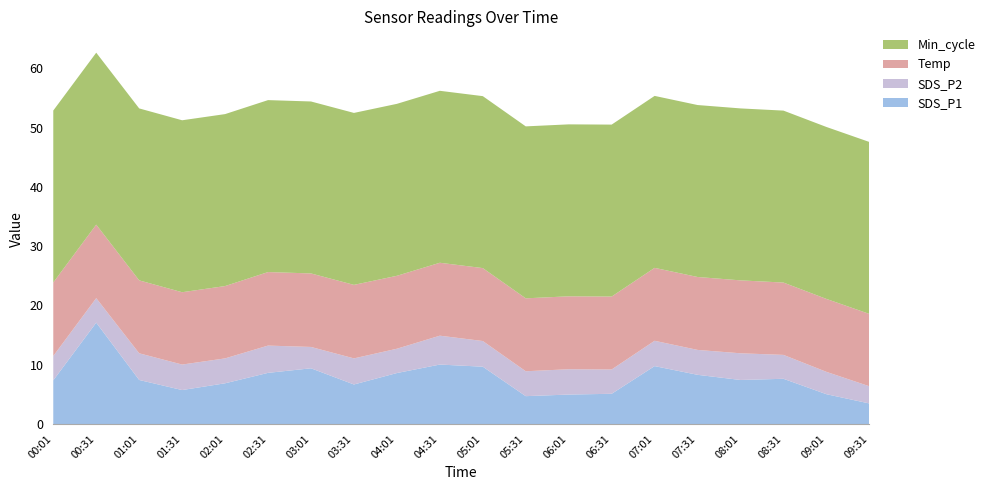

Reading left to right, extract all data points from this chart.

SDS_P1: 7.4	17.1	7.4	5.7	6.9	8.6	9.4	6.7	8.6	10.0	9.7	4.7	5.0	5.1	9.8	8.3	7.4	7.6	5.0	3.5
SDS_P2: 4.1	4.1	4.5	4.3	4.2	4.6	3.6	4.4	4.1	4.9	4.3	4.2	4.3	4.1	4.3	4.2	4.5	4.0	3.8	2.9
Temp: 12.4	12.4	12.3	12.2	12.2	12.4	12.4	12.4	12.3	12.3	12.3	12.3	12.3	12.3	12.3	12.3	12.3	12.2	12.3	12.2
Min_cycle: 29.0	29.0	29.0	29.0	29.0	29.0	29.0	29.0	29.0	29.0	29.0	29.0	29.0	29.0	29.0	29.0	29.0	29.0	29.0	29.0